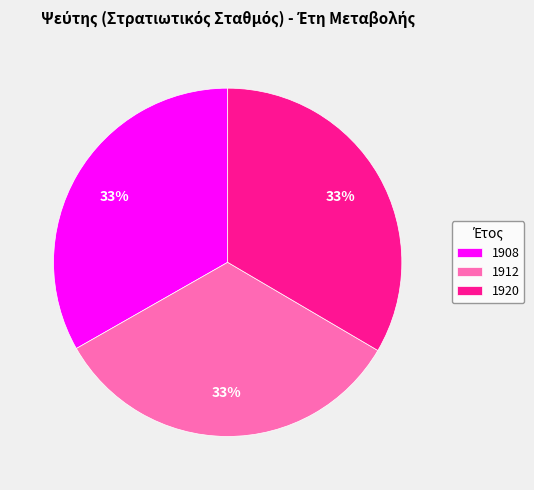

Is there any slice that represents more than half of the pie?

No